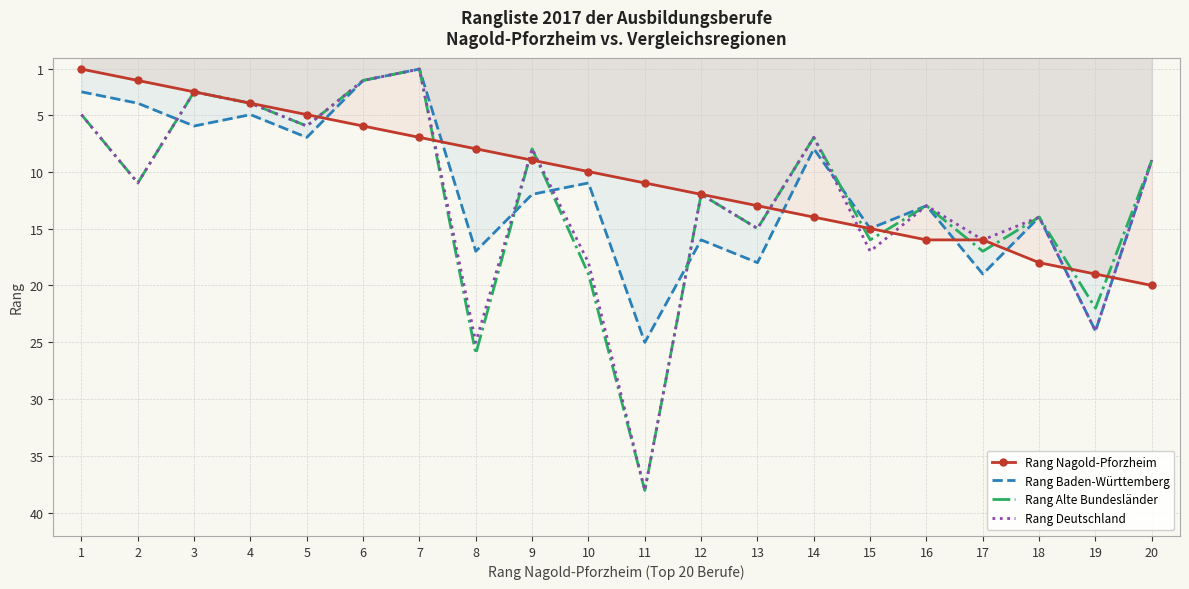

Is this an area chart (filled region under the line)?

No